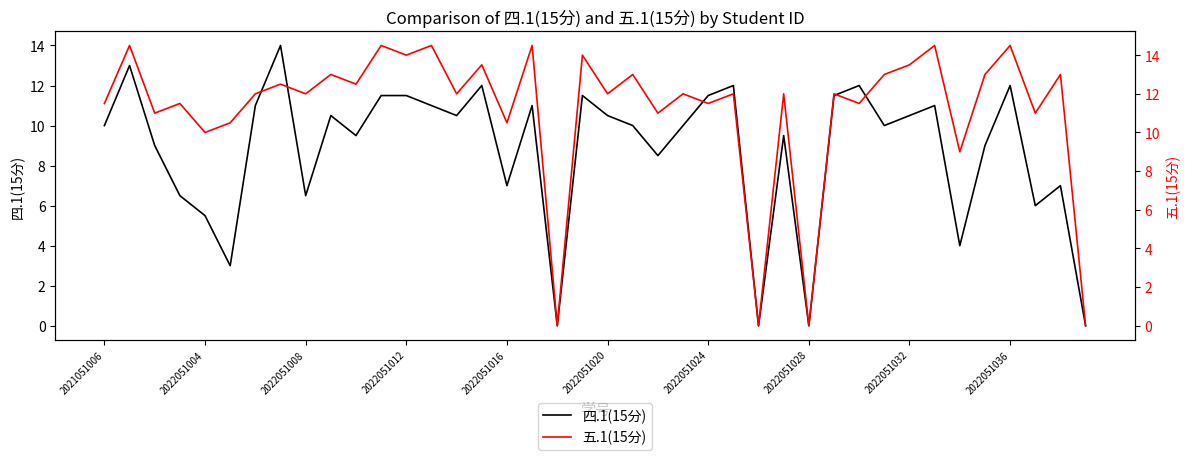

How many times do 五.1(15分) and 四.1(15分) cross each other?

4